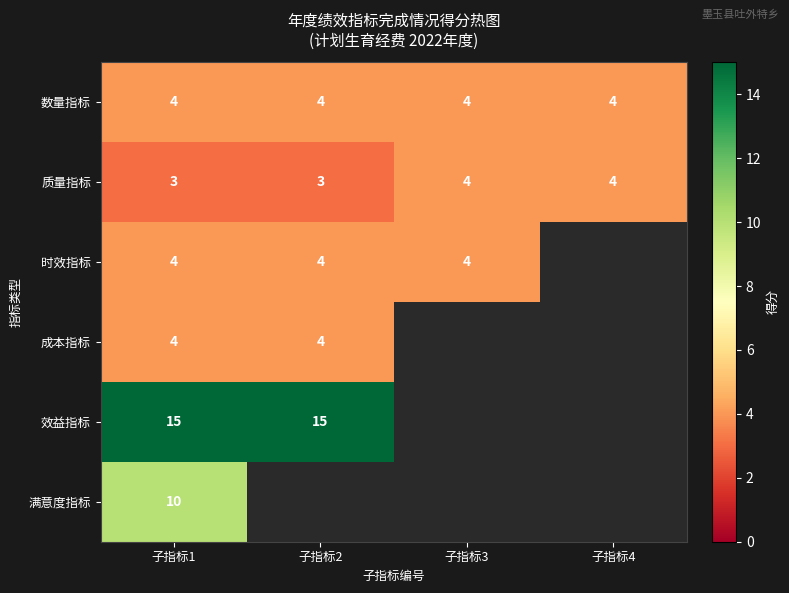

What is the difference between the maximum and minimum values in the 质量指标 series?

1